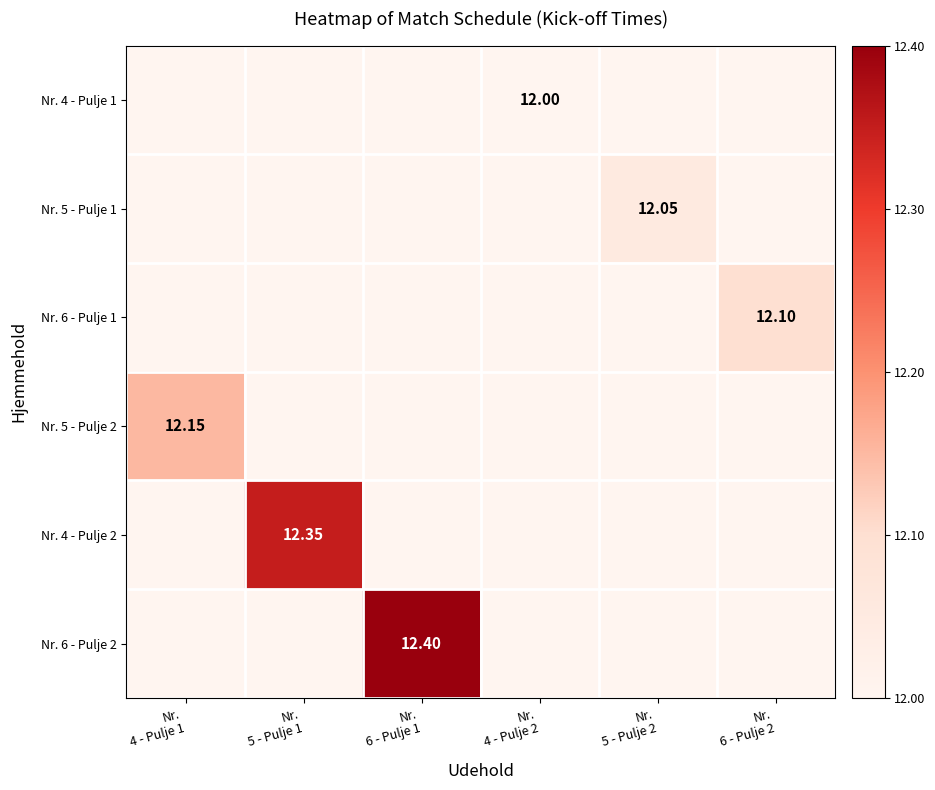

List the series in order of their peak value, lowest first.

Nr. 4 - Pulje 1, Nr. 5 - Pulje 1, Nr. 6 - Pulje 1, Nr. 5 - Pulje 2, Nr. 4 - Pulje 2, Nr. 6 - Pulje 2